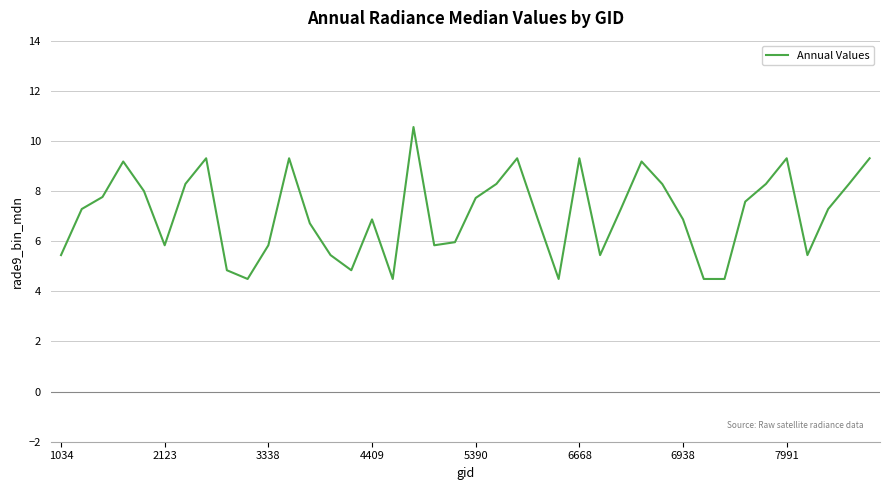

What is the maximum value shown in the chart?

10.6